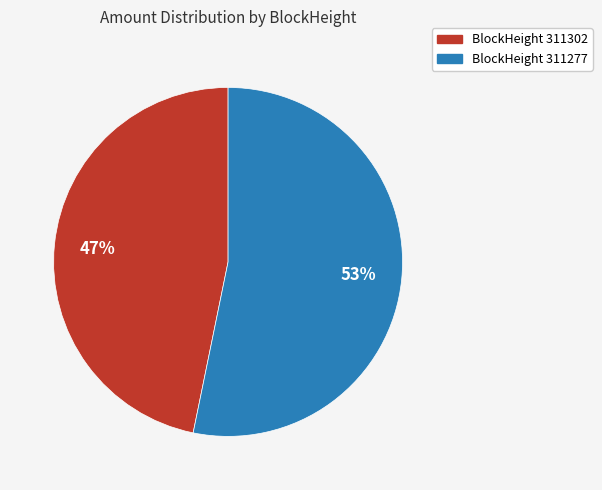

Count the number of slices in the pie.

2